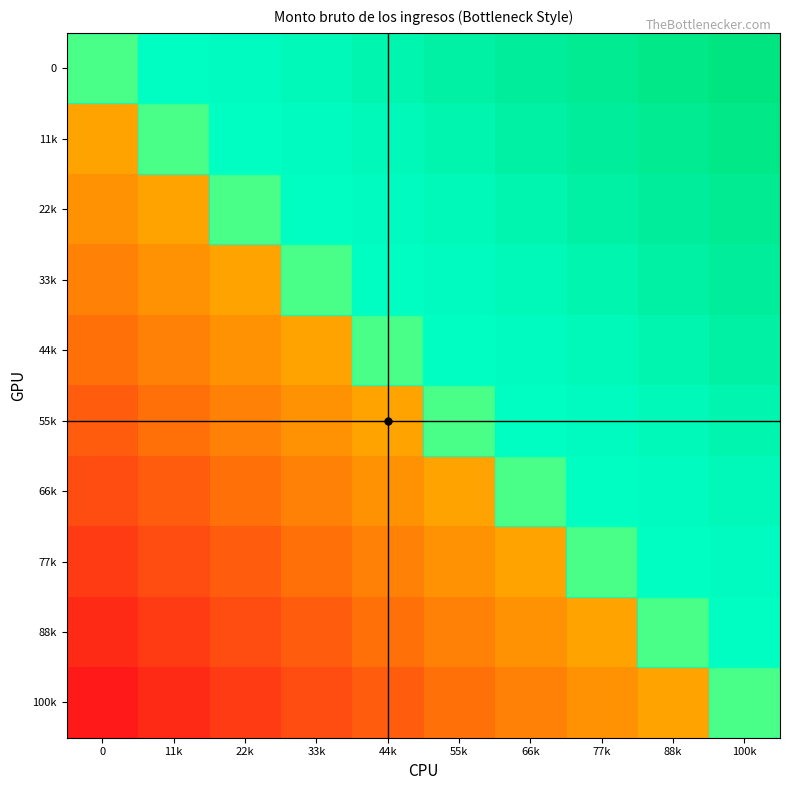

Reading left to right, list all the values displayed in this chart.

0: 0=0.5	11k=0.6	22k=0.6	33k=0.7	44k=0.7	55k=0.8	66k=0.8	77k=0.9	88k=0.9	100k=1.0
11k: 0=0.4	11k=0.5	22k=0.6	33k=0.6	44k=0.7	55k=0.7	66k=0.8	77k=0.8	88k=0.9	100k=0.9
22k: 0=0.4	11k=0.4	22k=0.5	33k=0.6	44k=0.6	55k=0.7	66k=0.7	77k=0.8	88k=0.8	100k=0.9
33k: 0=0.3	11k=0.4	22k=0.4	33k=0.5	44k=0.6	55k=0.6	66k=0.7	77k=0.7	88k=0.8	100k=0.8
44k: 0=0.3	11k=0.3	22k=0.4	33k=0.4	44k=0.5	55k=0.6	66k=0.6	77k=0.7	88k=0.7	100k=0.8
55k: 0=0.2	11k=0.3	22k=0.3	33k=0.4	44k=0.4	55k=0.5	66k=0.6	77k=0.6	88k=0.7	100k=0.7
66k: 0=0.2	11k=0.2	22k=0.3	33k=0.3	44k=0.4	55k=0.4	66k=0.5	77k=0.6	88k=0.6	100k=0.7
77k: 0=0.1	11k=0.2	22k=0.2	33k=0.3	44k=0.3	55k=0.4	66k=0.4	77k=0.5	88k=0.6	100k=0.6
88k: 0=0.1	11k=0.1	22k=0.2	33k=0.2	44k=0.3	55k=0.3	66k=0.4	77k=0.4	88k=0.5	100k=0.6
100k: 0=0.0	11k=0.1	22k=0.1	33k=0.2	44k=0.2	55k=0.3	66k=0.3	77k=0.4	88k=0.4	100k=0.5